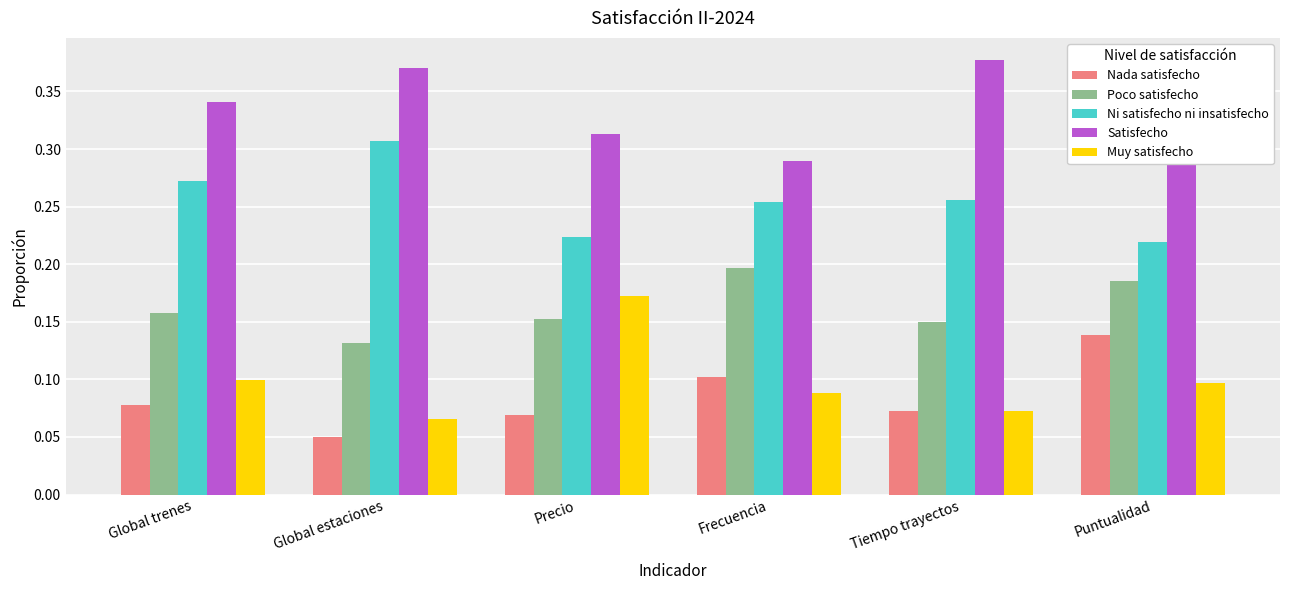

At which category does the chart reach its minimum across all series?

Global estaciones